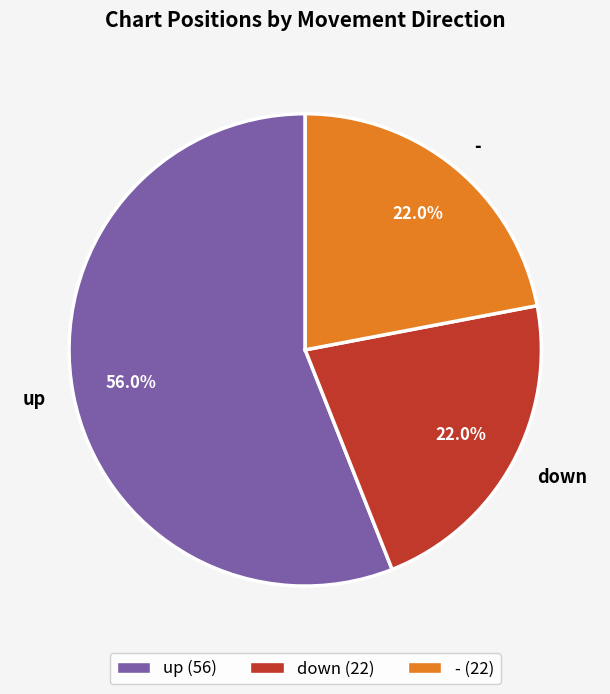

What is the largest slice in the pie chart?

up